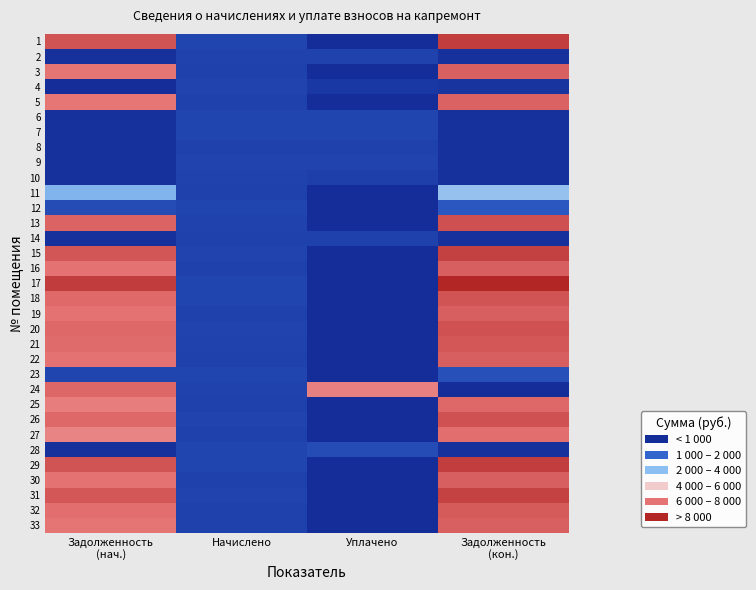

At Начислено, list the series in order from largest to smallest.

6, 17, 28, 1, 7, 18, 29, 12, 23, 15, 4, 9, 20, 26, 31, 13, 2, 24, 10, 21, 3, 14, 25, 32, 8, 11, 16, 19, 22, 27, 30, 33, 5